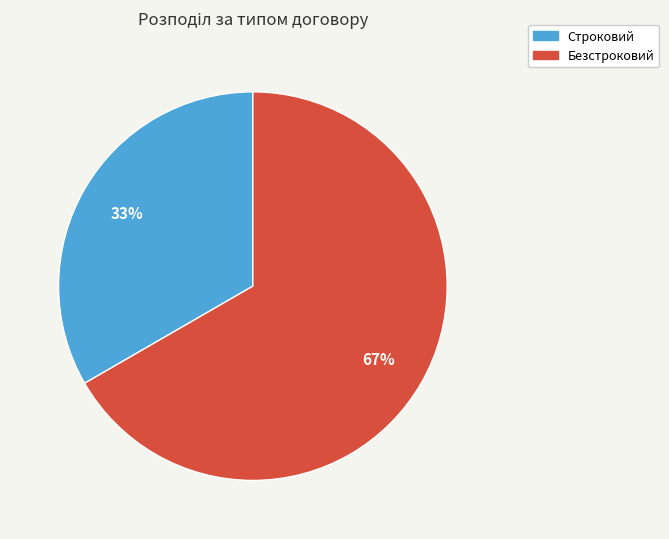

Approximately how many times larger is the value at Безстроковий compared to Строковий?

2.0